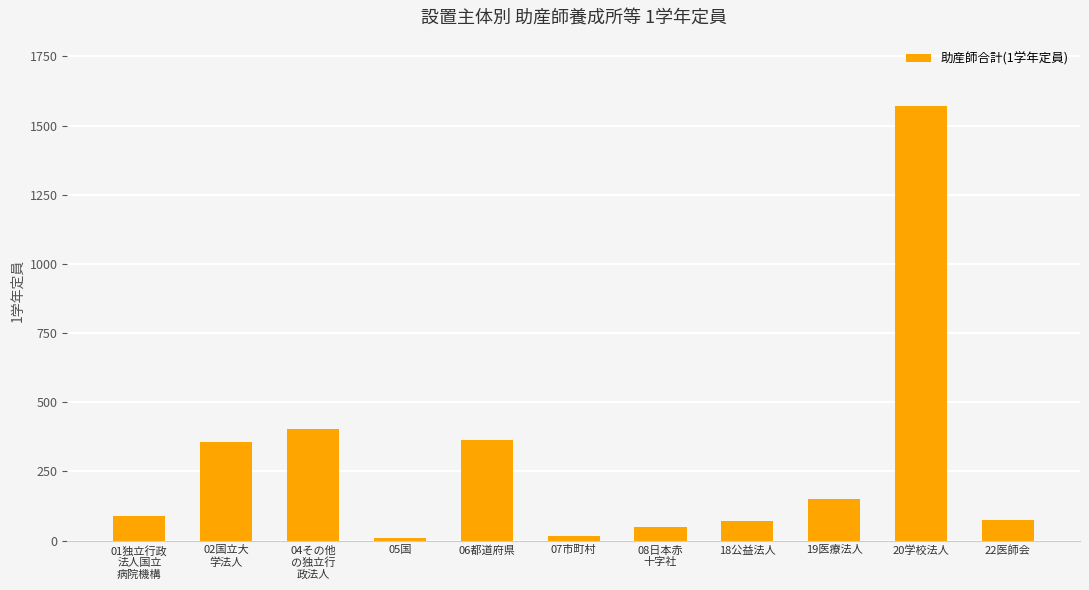

What is the maximum value shown in the chart?

1571